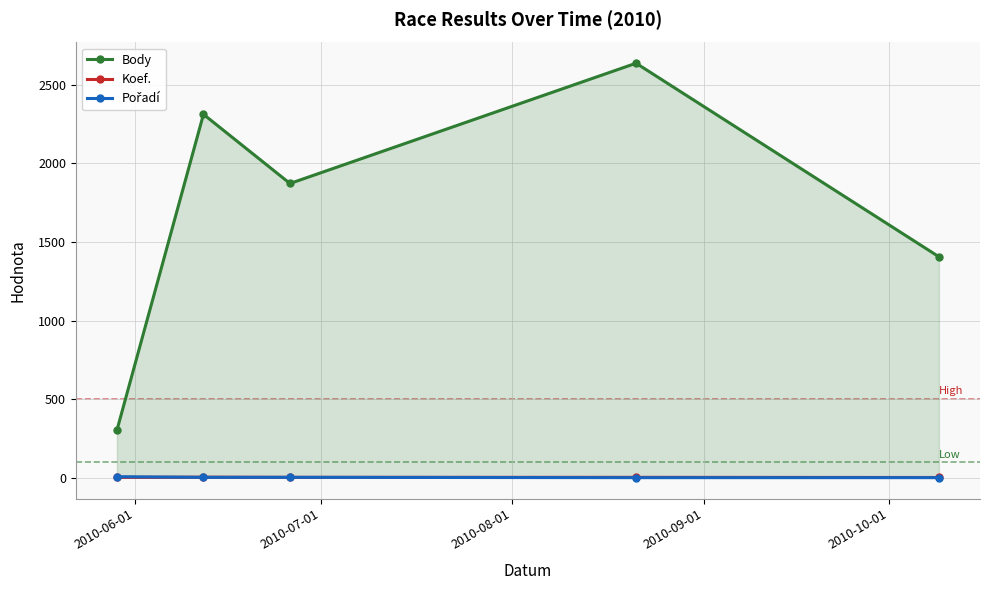

True or false: Koef. and Body intersect in this chart.

False